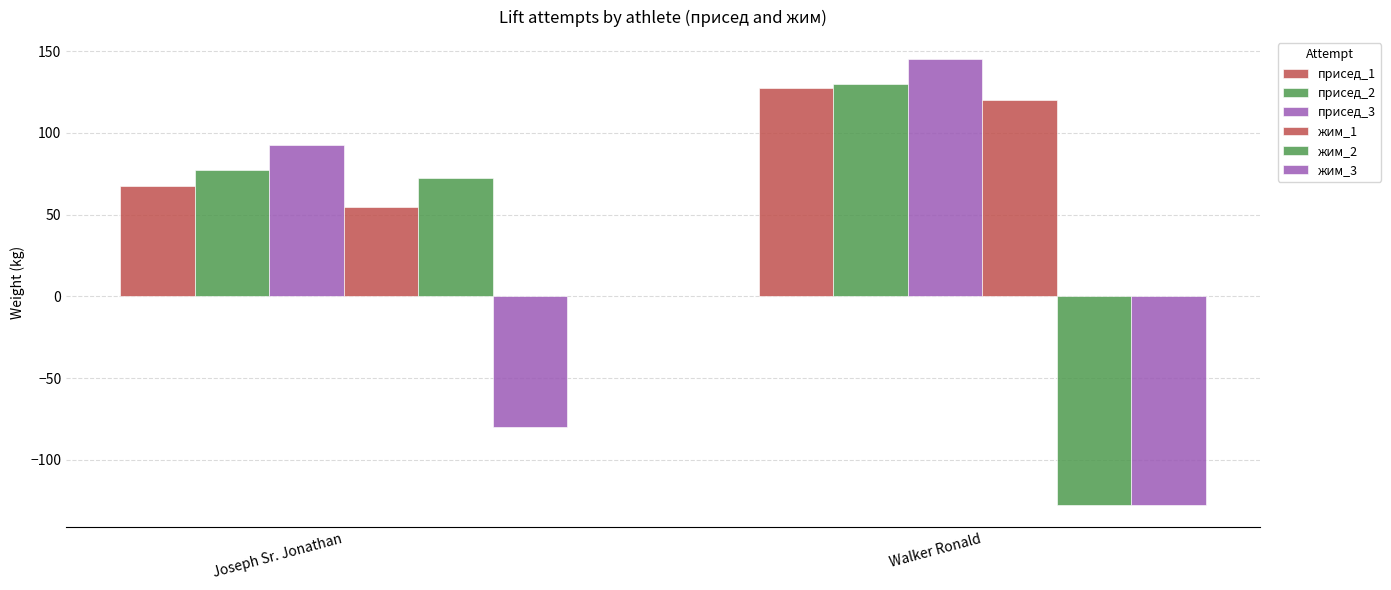

The value of жим_2 at Joseph Sr. Jonathan is 126.2. True or false?

False